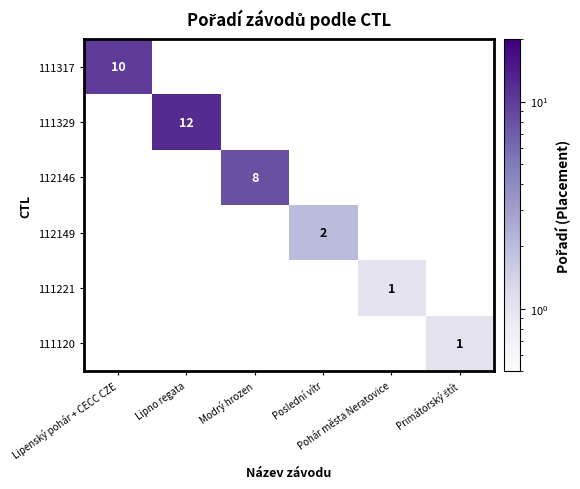

Is the value of 112149 at Primátorský štít greater than the value of 111221 at Primátorský štít?

No